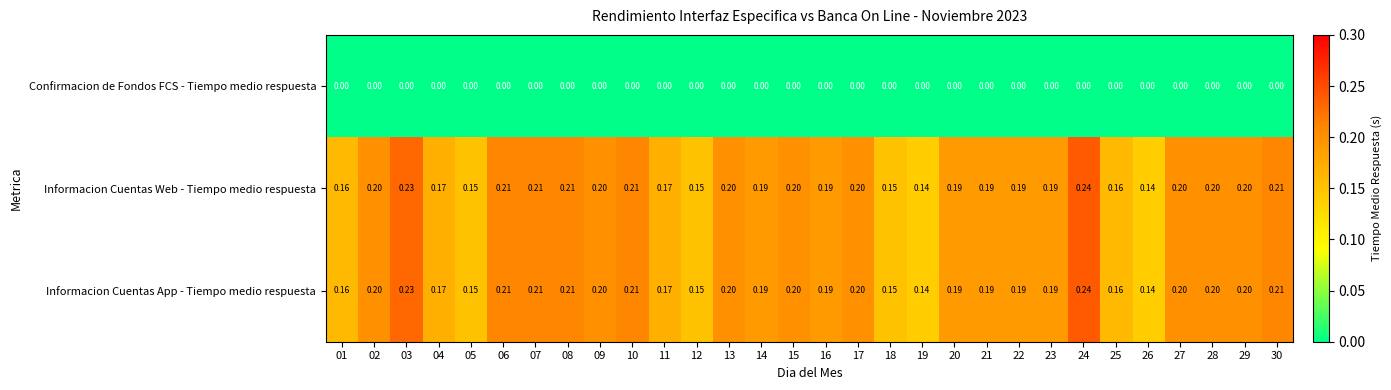

Is the value of Informacion Cuentas Web - Tiempo medio respuesta at 03 greater than the value of Informacion Cuentas App - Tiempo medio respuesta at 30?

Yes